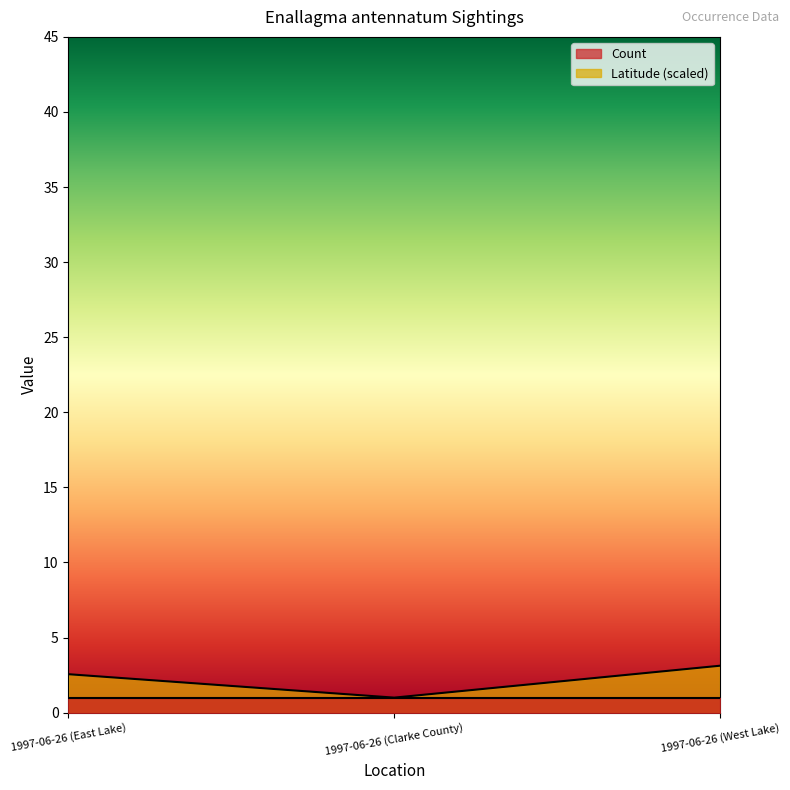

Reading right to left, extract all data points from this chart.

3.1	1.0	2.6